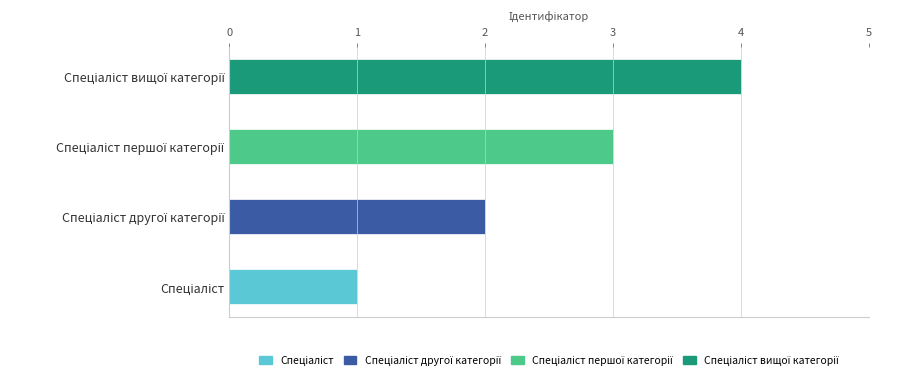

What is the average value?

2